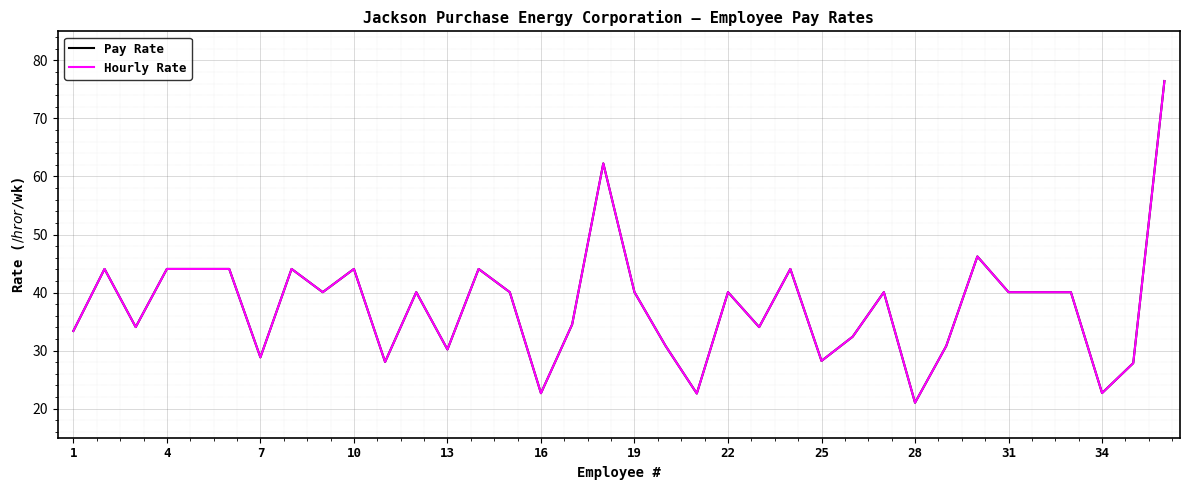

Does the chart have visible grid lines?

Yes